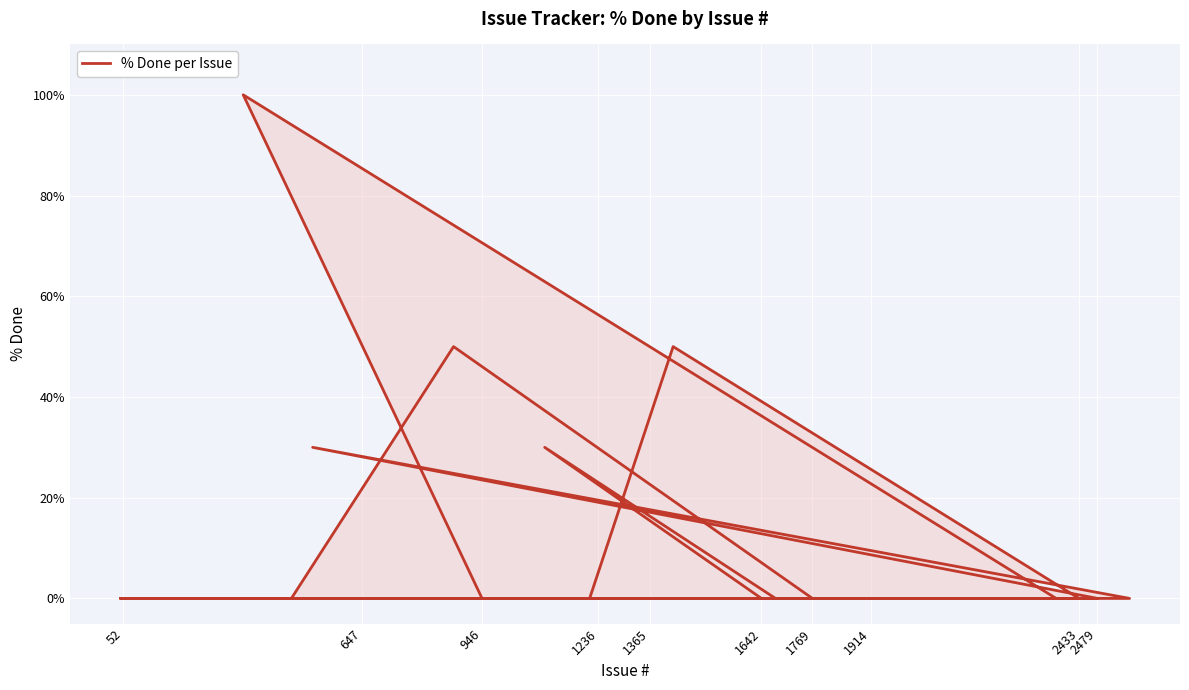

What is the maximum value shown in the chart?

100